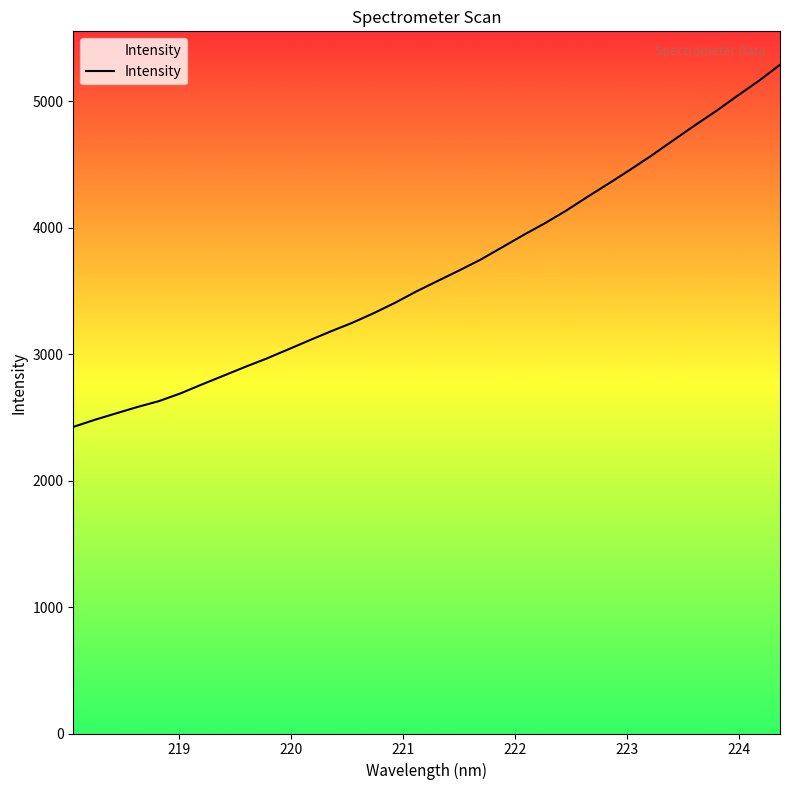

How many values exceed 3578?

17